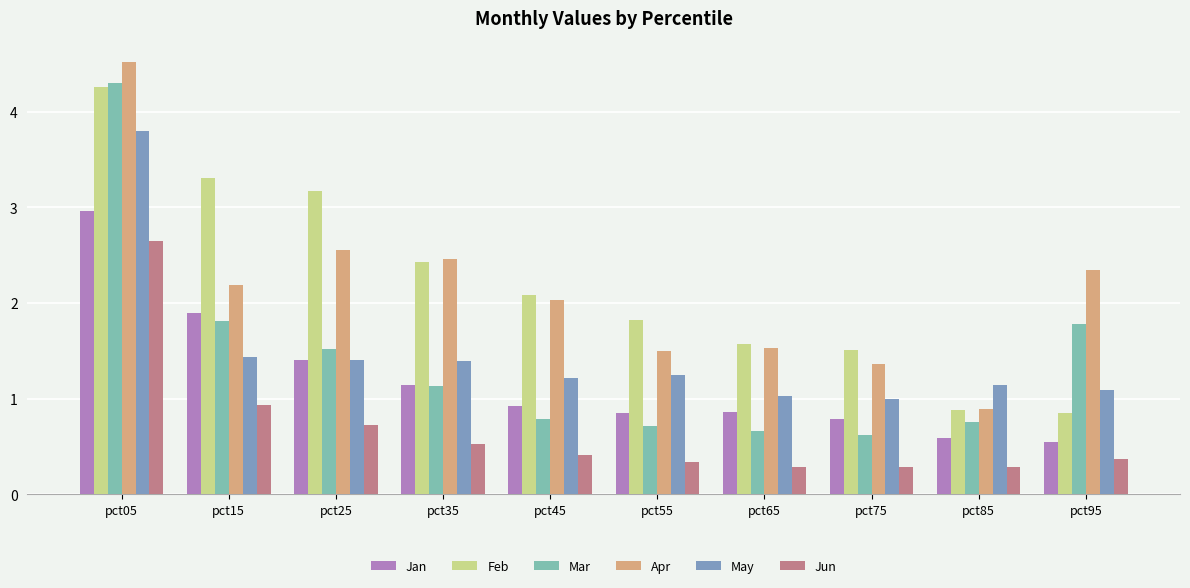

What is the difference between the maximum and second lowest values in the Feb series?

3.4